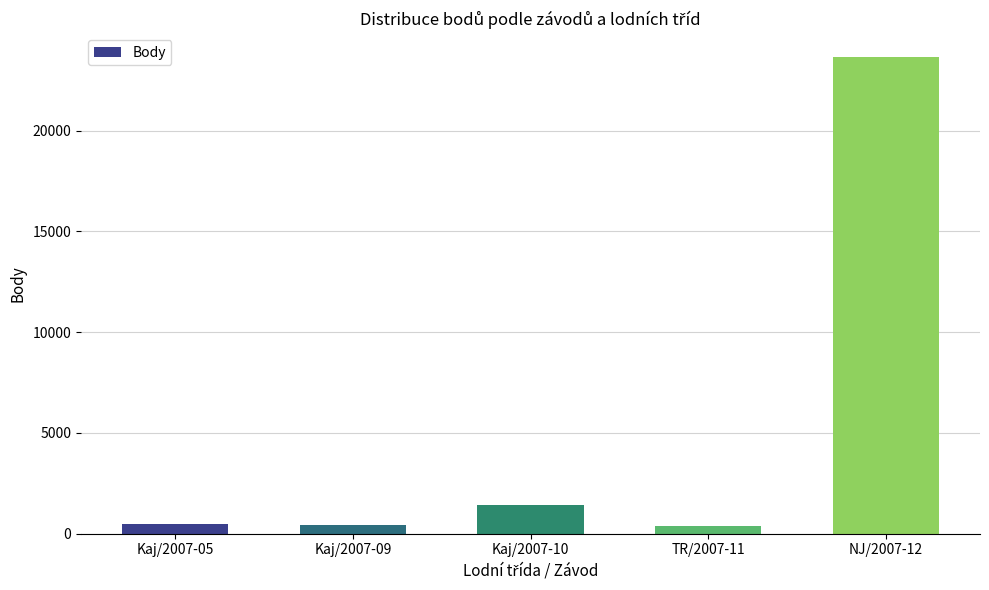

Is it true that the value at NJ/2007-12 is 37654?

False